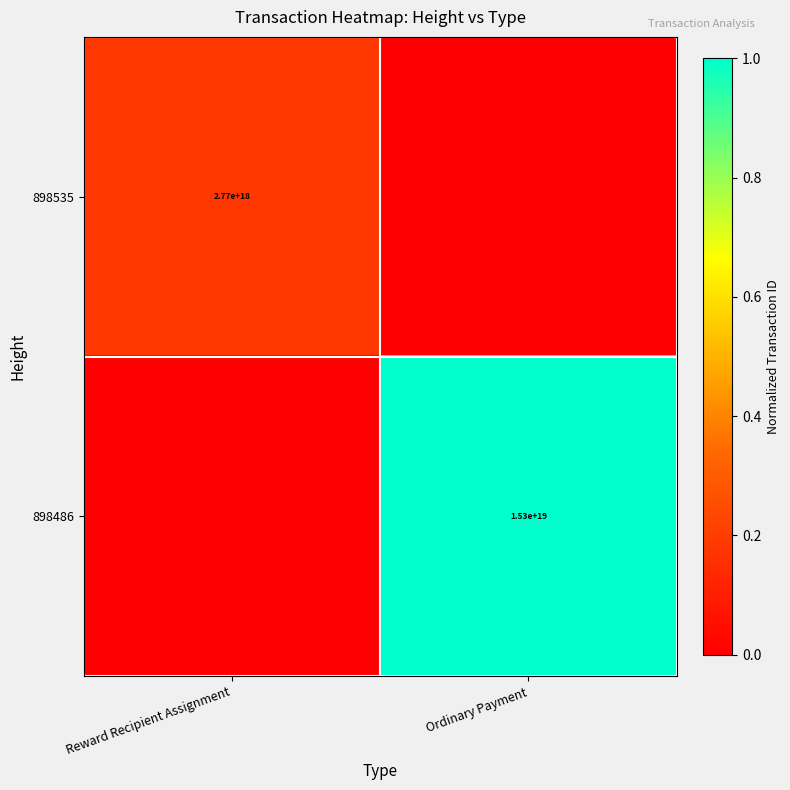

True or false: 898535 has a value of 2770000000000000000 at Reward Recipient Assignment.

True